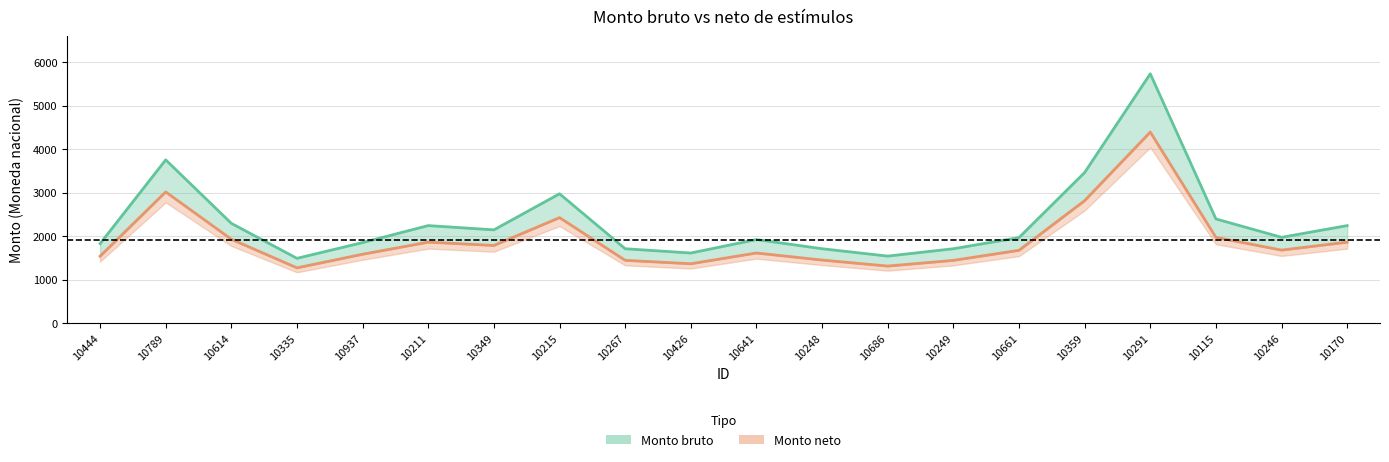

Reading left to right, transcribe all the data shown in this chart.

Monto bruto: 10444=1827.7	10789=3754.5	10614=2295.2	10335=1490.9	10937=1853.4	10211=2243.8	10349=2145.4	10215=2975.0	10267=1711.6	10426=1613.2	10641=1922.6	10248=1711.6	10686=1542.1	10249=1711.6	10661=1967.9	10359=3463.6	10291=5733.4	10115=2396.5	10246=1974.0	10170=2243.8
Monto neto: 10444=1540.0	10789=3018.0	10614=1930.0	10335=1272.3	10937=1585.4	10211=1863.3	10349=1786.9	10215=2427.2	10267=1445.5	10426=1366.7	10641=1613.9	10248=1451.4	10686=1313.3	10249=1444.3	10661=1675.5	10359=2816.9	10291=4393.8	10115=1972.6	10246=1680.2	10170=1863.3